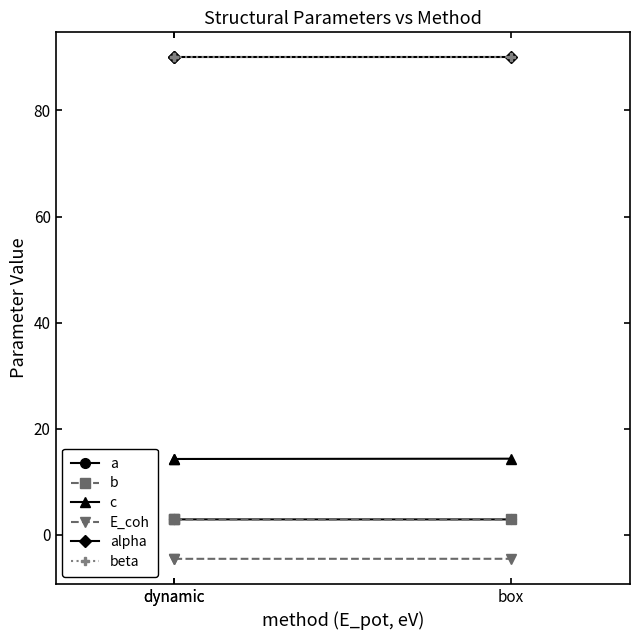

At which label does c reach its peak?

box